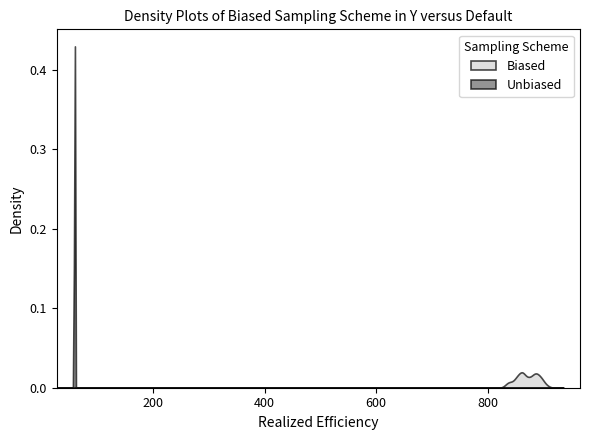

Does the chart have visible grid lines?

No